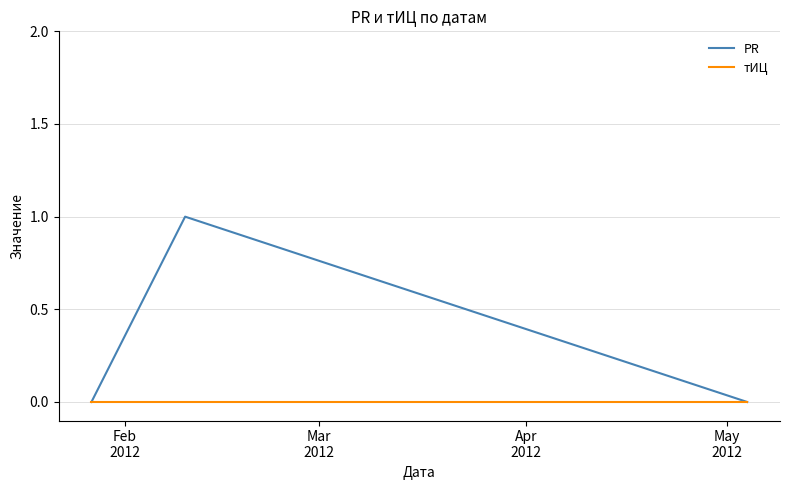

Which series has the widest spread of values?

PR